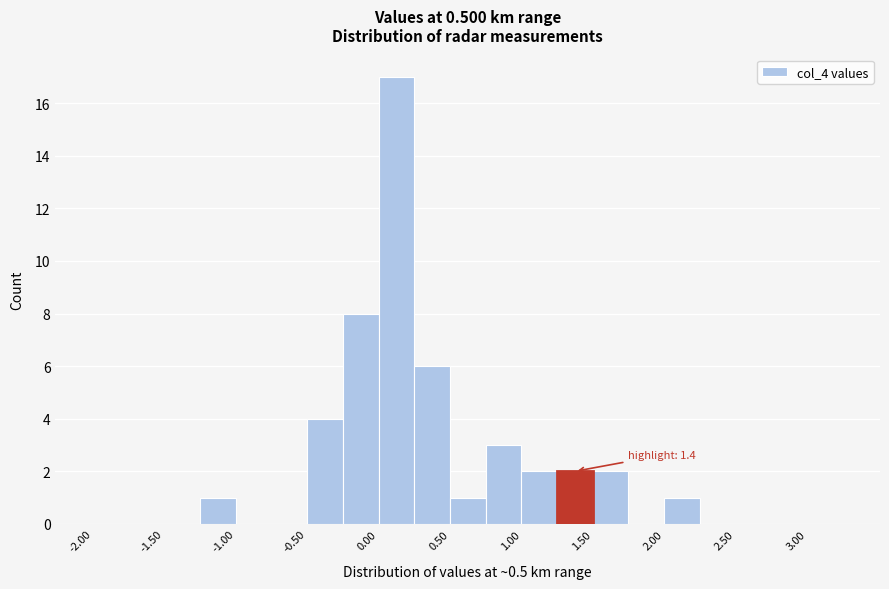

Which range on the x-axis has the tallest bar?

0.00 to 0.25